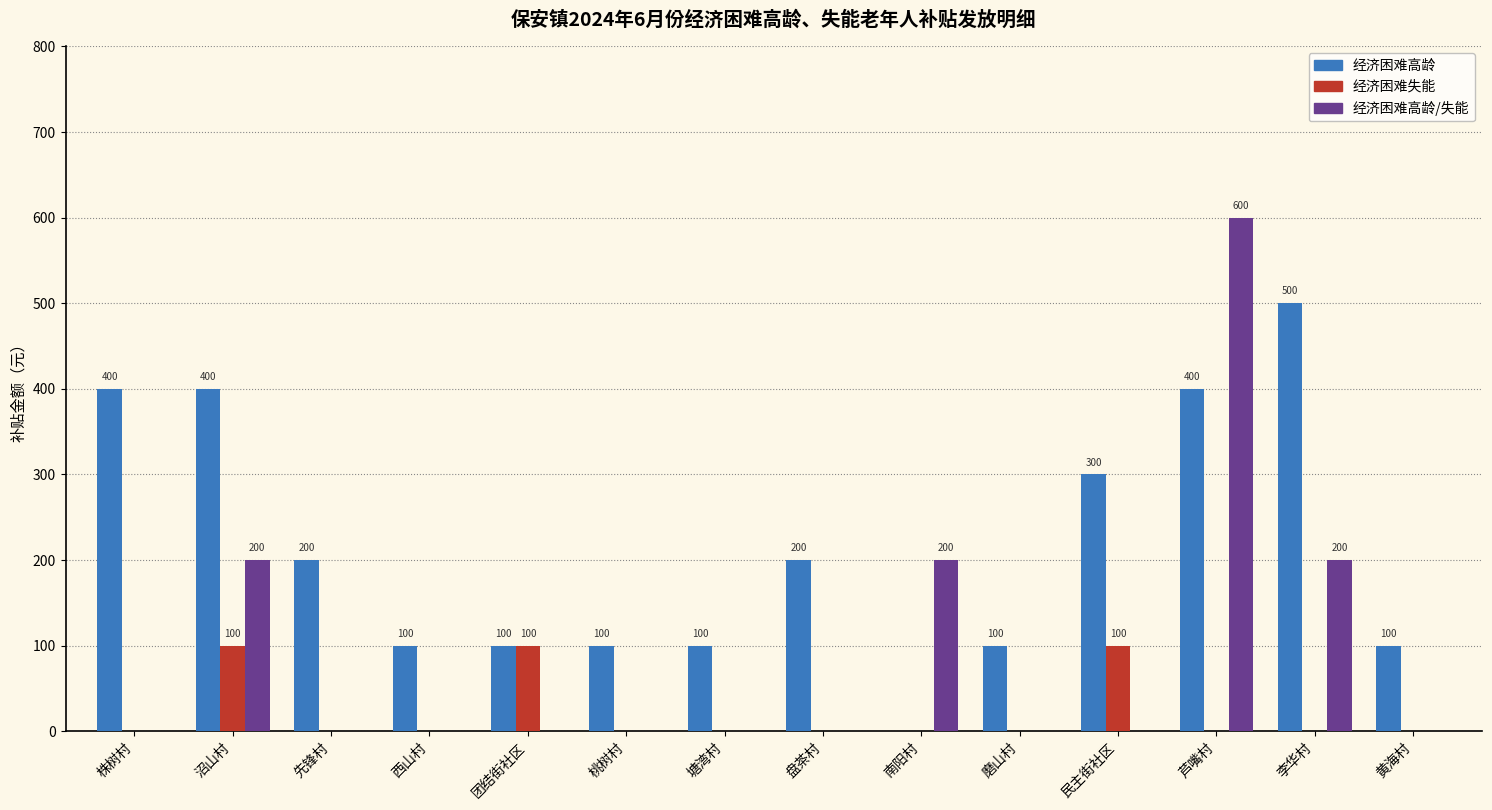

Reading left to right, transcribe all the data shown in this chart.

经济困难高龄: 400	400	200	100	100	100	100	200	0	100	300	400	500	100
经济困难失能: 0	100	0	0	100	0	0	0	0	0	100	0	0	0
经济困难高龄/失能: 0	200	0	0	0	0	0	0	200	0	0	600	200	0